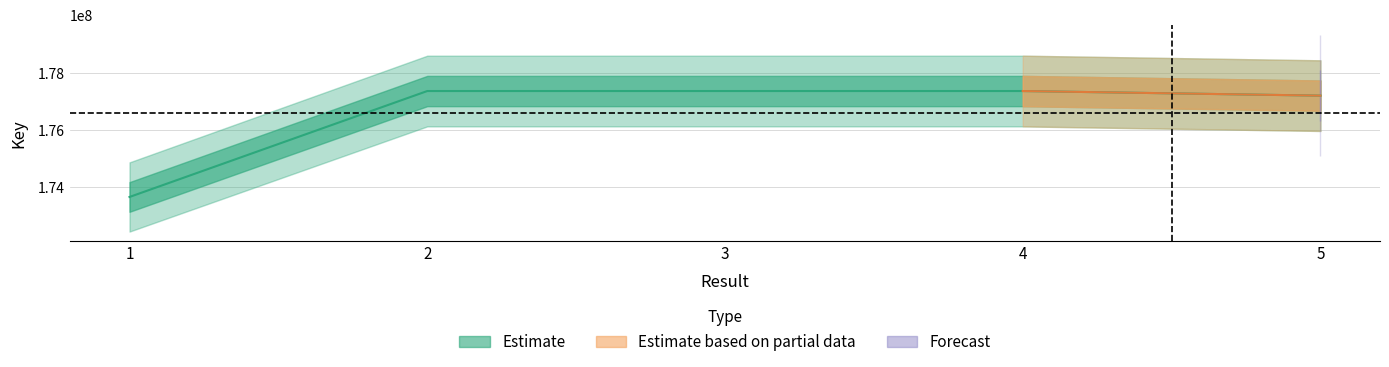

Which category has the lowest value across all series?

1